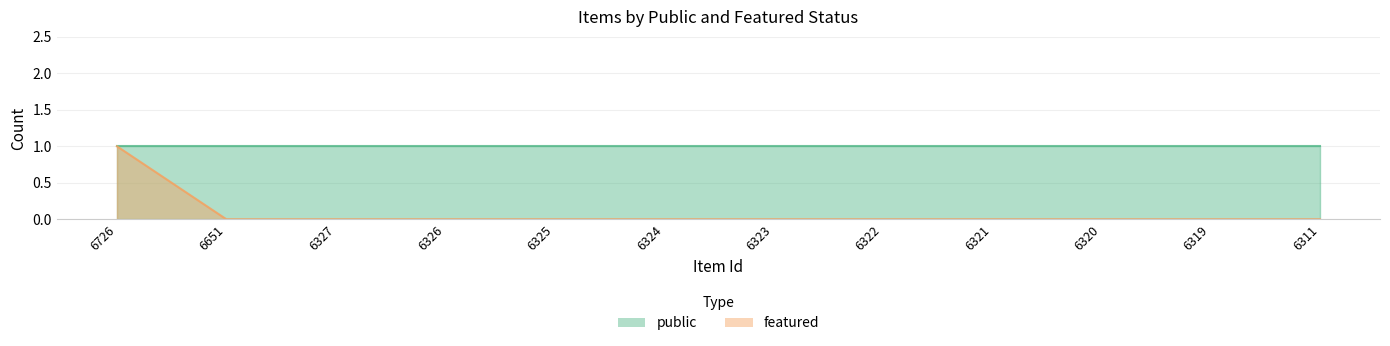

Which category has the highest value across all series?

6726